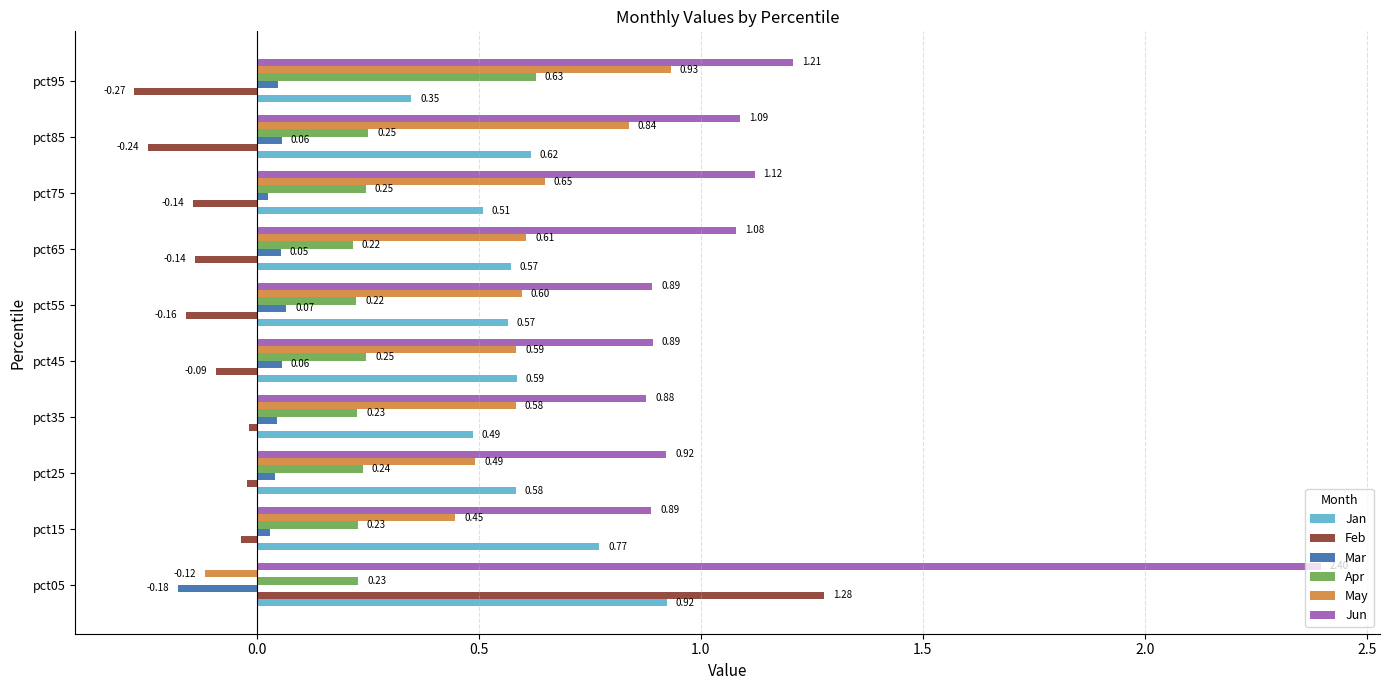

What is the average value of the Jan series?

0.6